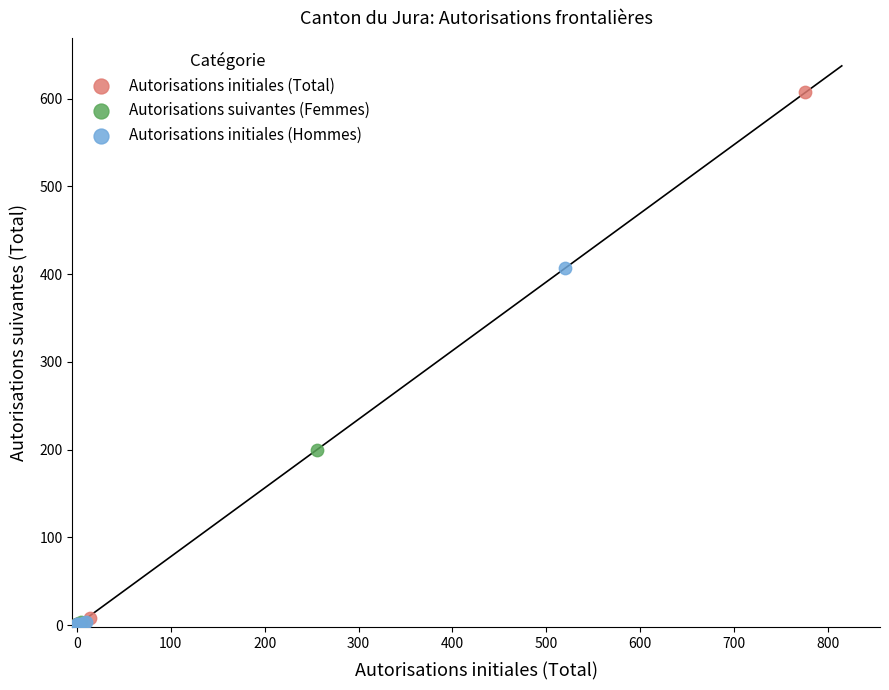

Which series contains the highest Y value?

Autorisations initiales (Total)